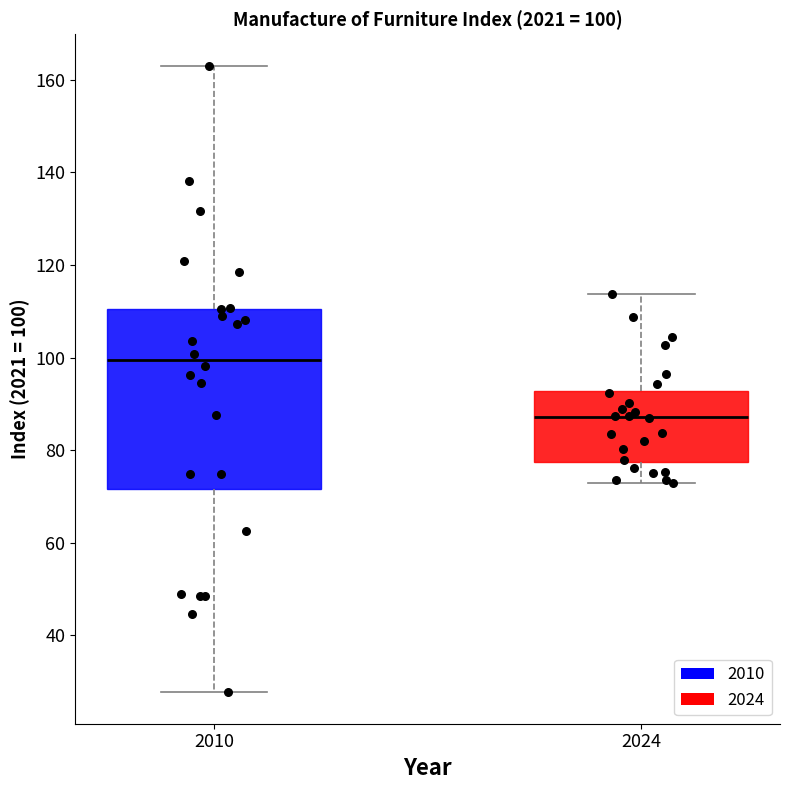

Which box is the tallest, from its lower edge to its upper edge?

2010